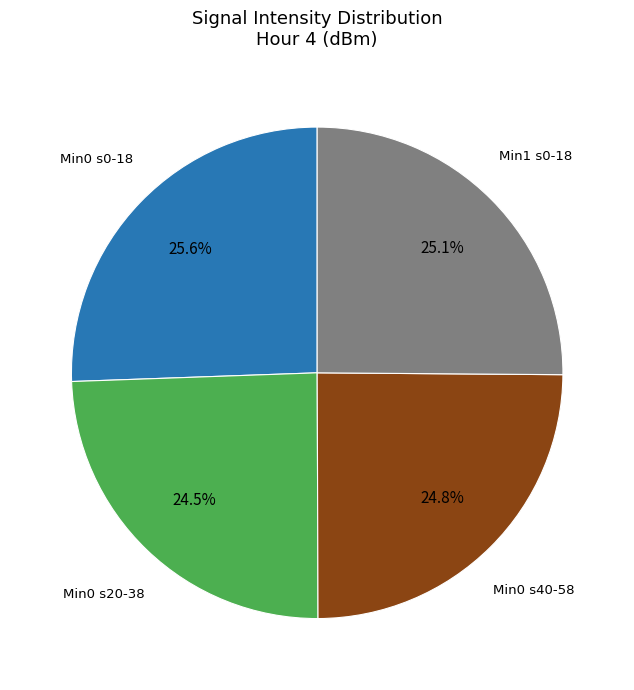

Does any single category account for the majority?

No